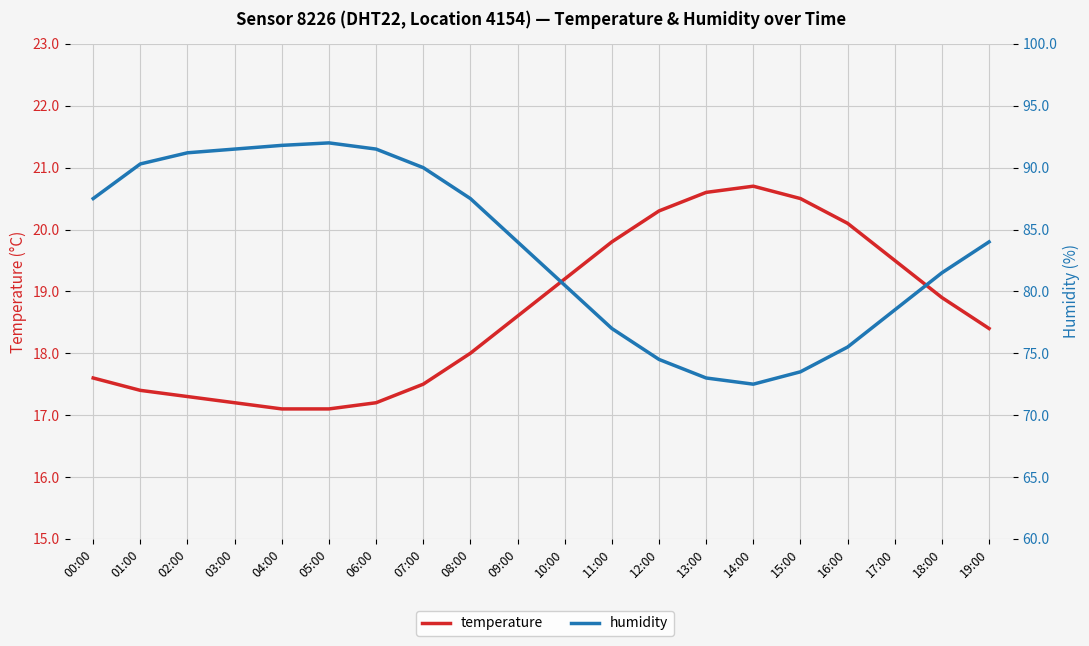

True or false: temperature and humidity intersect in this chart.

False